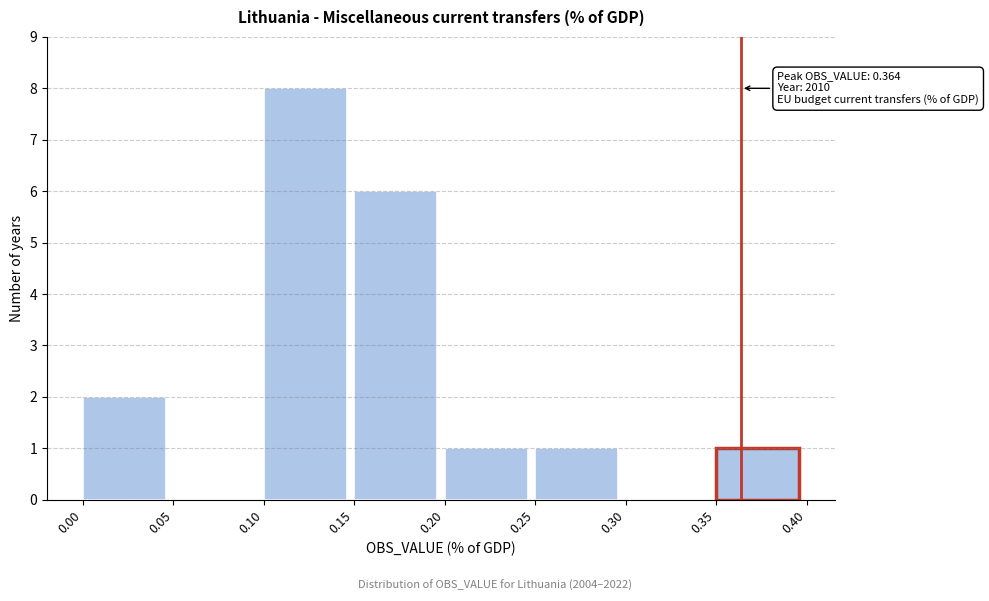

Which range on the x-axis has the tallest bar?

0.10 to 0.15